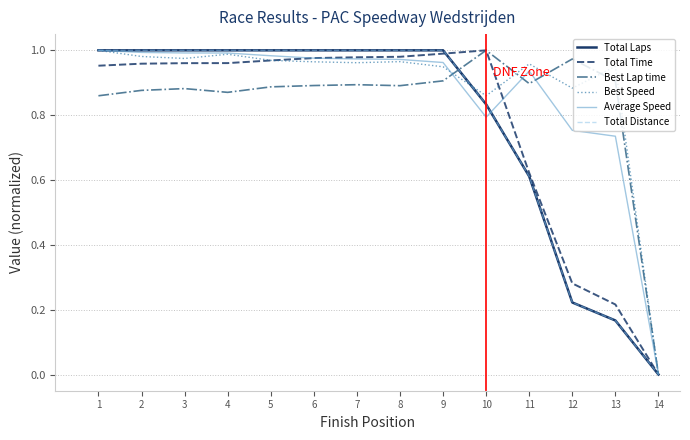

Is it true that Total Distance equals 1.0 at 4?

True